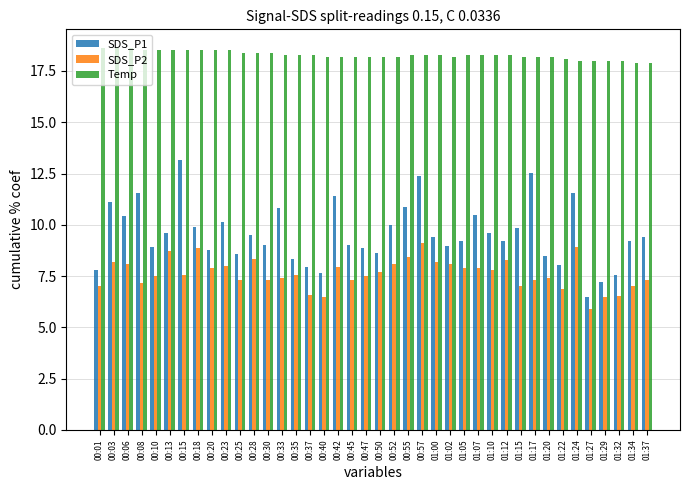

At 00:50, list the series in order from smallest to largest.

SDS_P2, SDS_P1, Temp